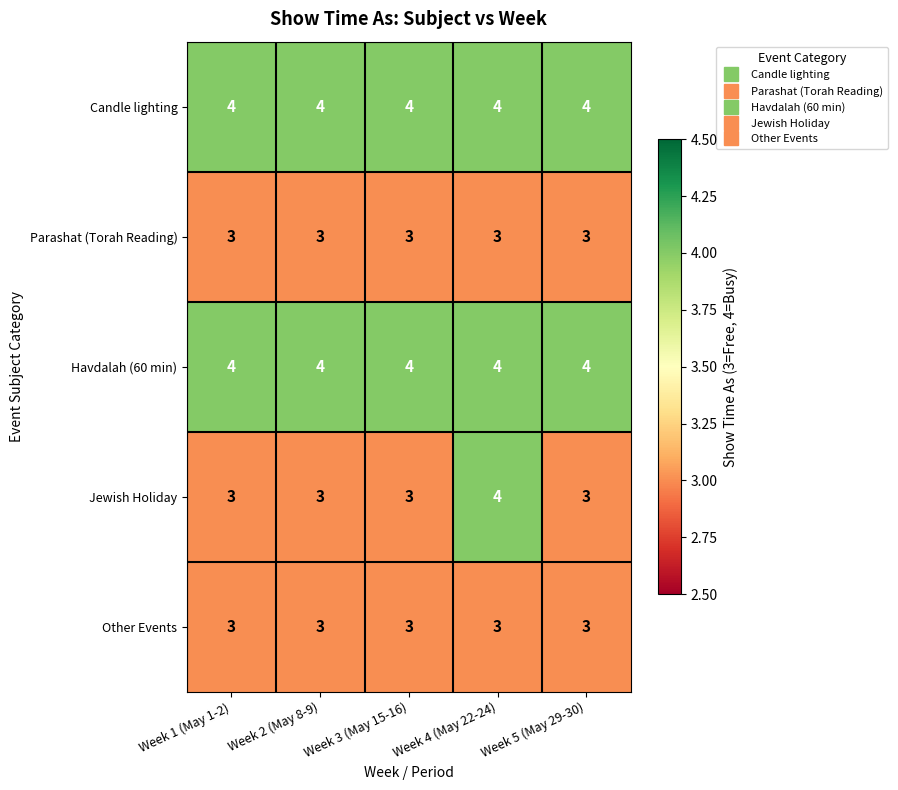

What is the smallest value displayed?

3